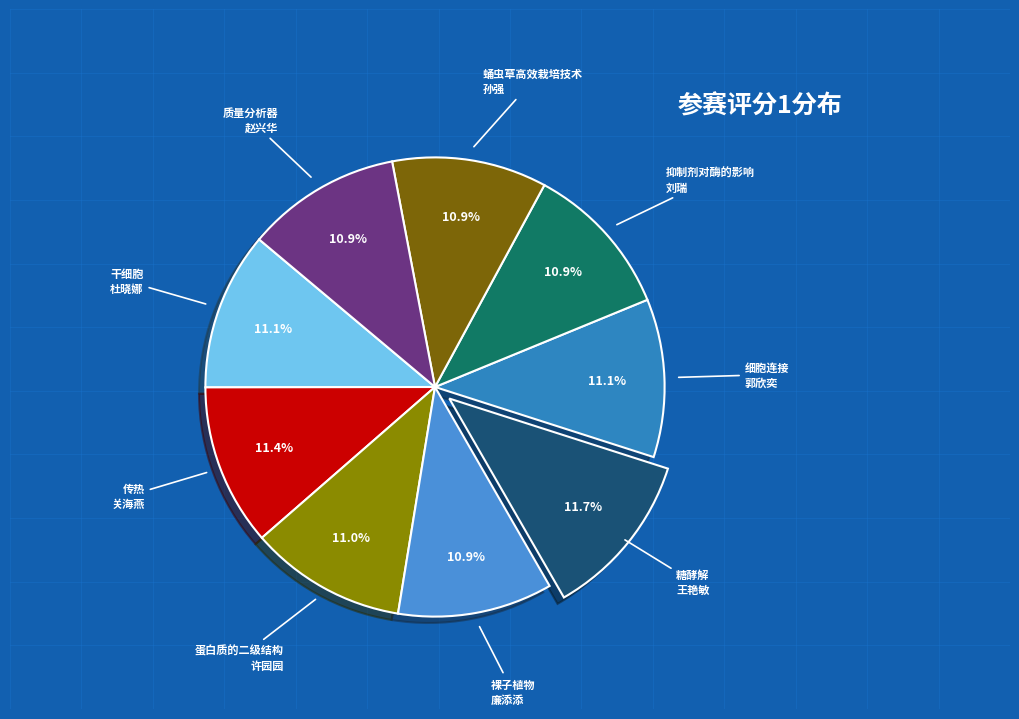

What portion of the pie excludes 干细胞 杜晓娜?

88.9%